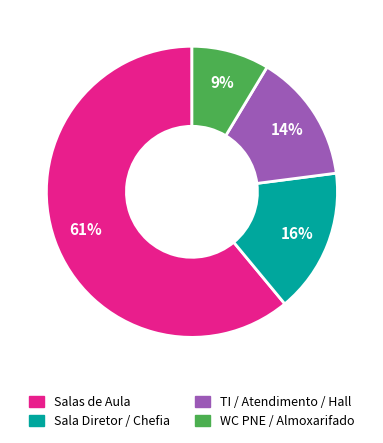

Does any single category account for the majority?

Yes